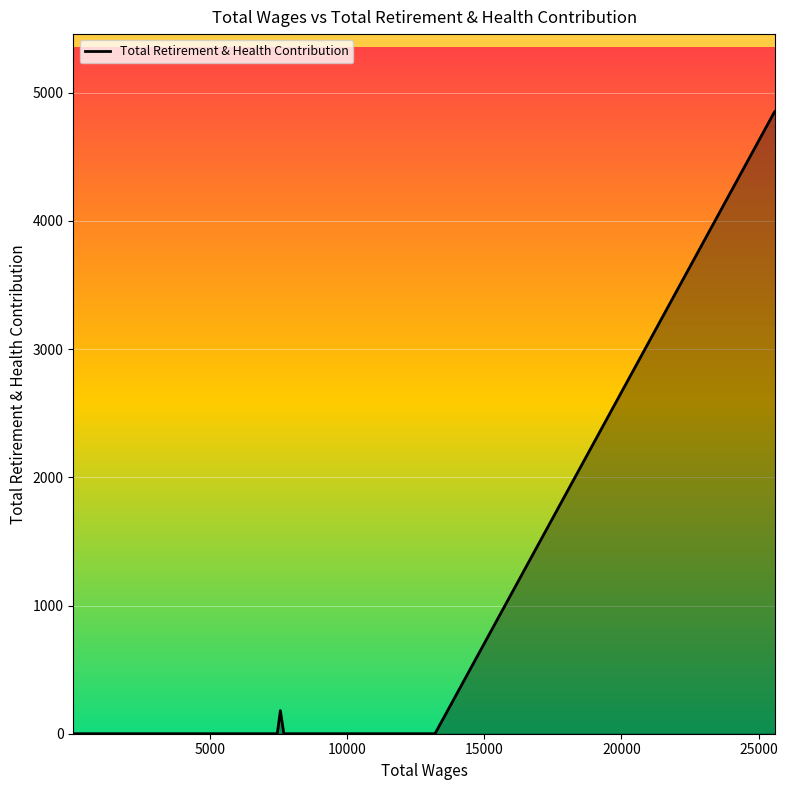

What is the difference between the maximum and minimum values?

4858